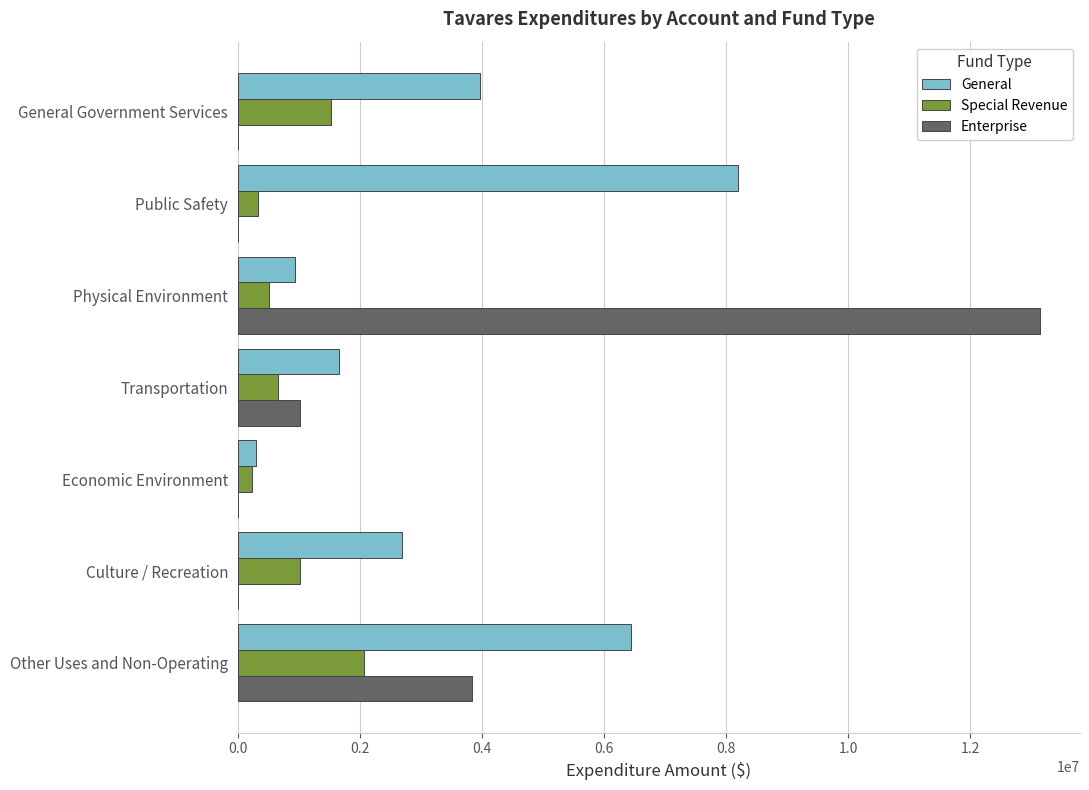

What value does the General series have at General Government Services?

3966173